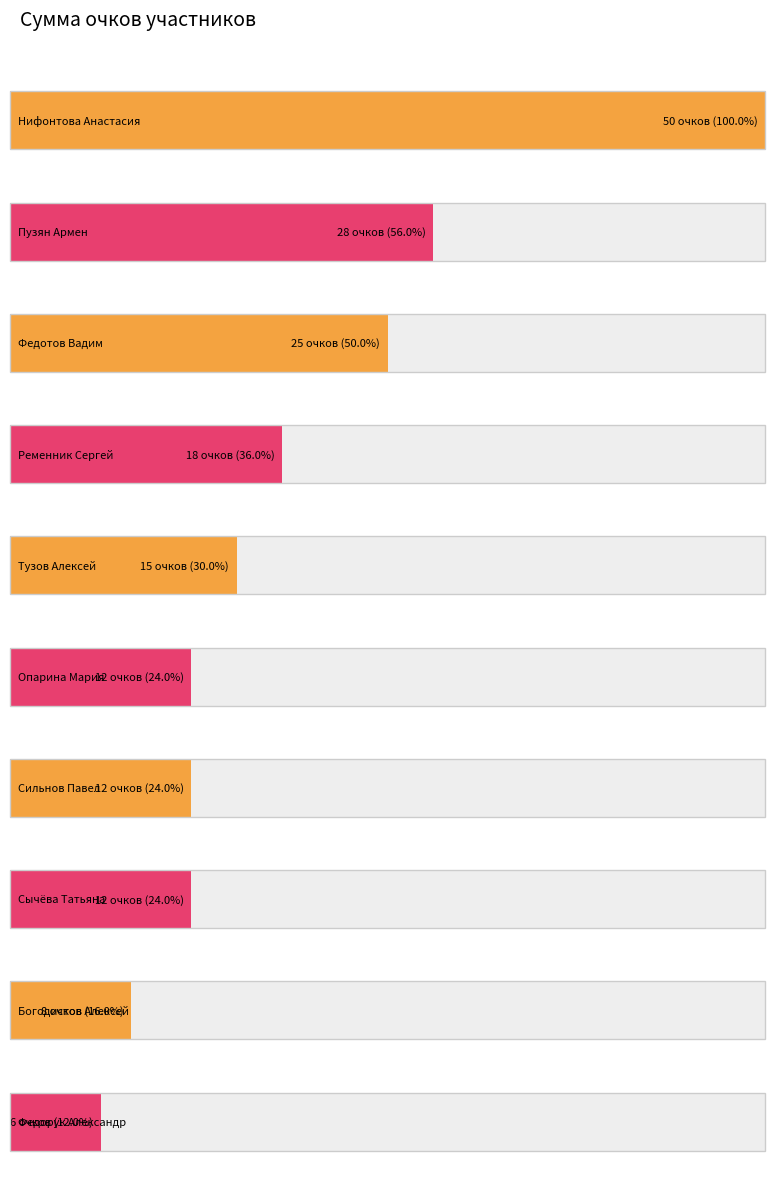

List the labels in order of value, largest first.

Нифонтова Анастасия, Пузян Армен, Федотов Вадим, Ременник Сергей, Тузов Алексей, Опарина Мария, Сильнов Павел, Сычёва Татьяна, Богодистов Алексей, Федорук Александр